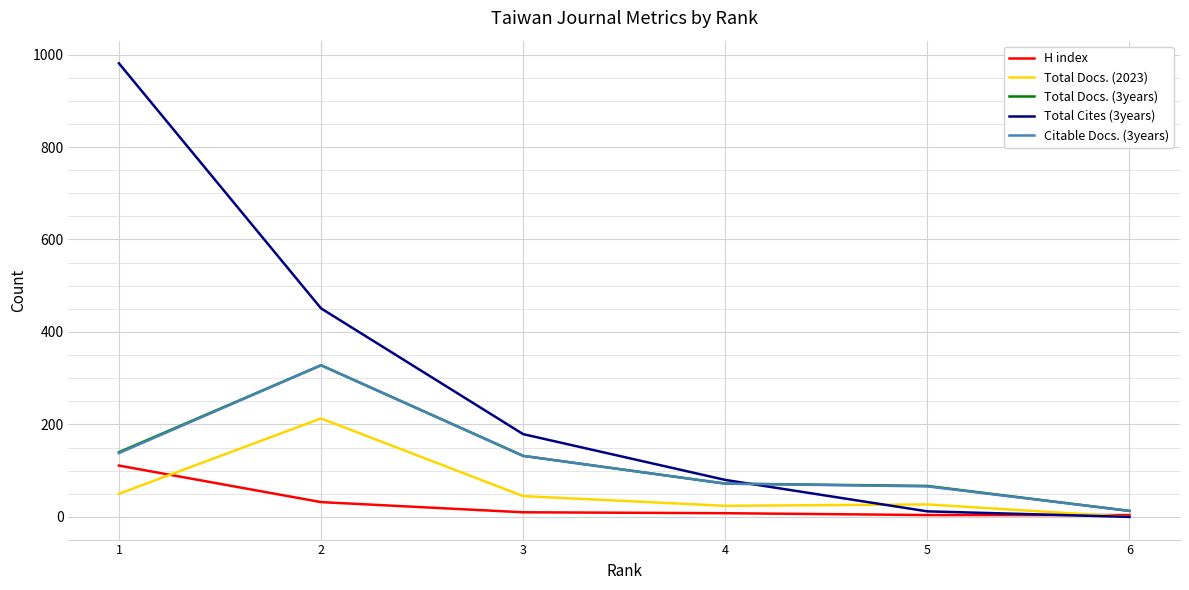

What is the maximum value shown in the chart?

981